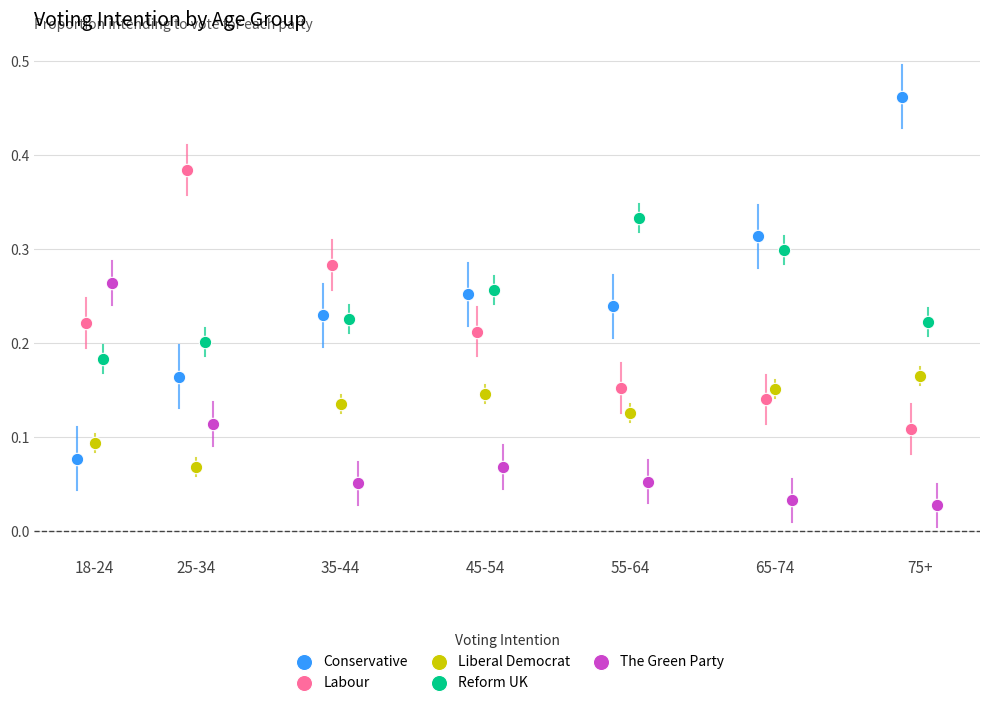

Which series contains the highest Y value?

Conservative